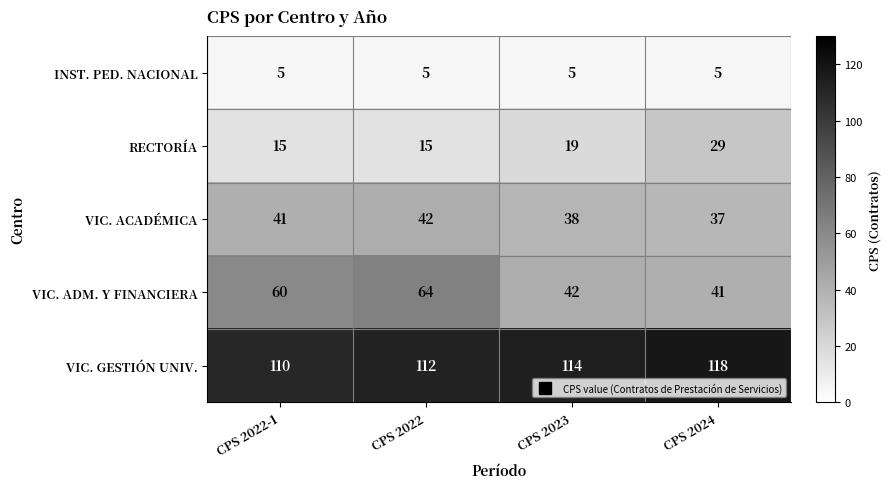

What is the average value of the INST. PED. NACIONAL series?

5